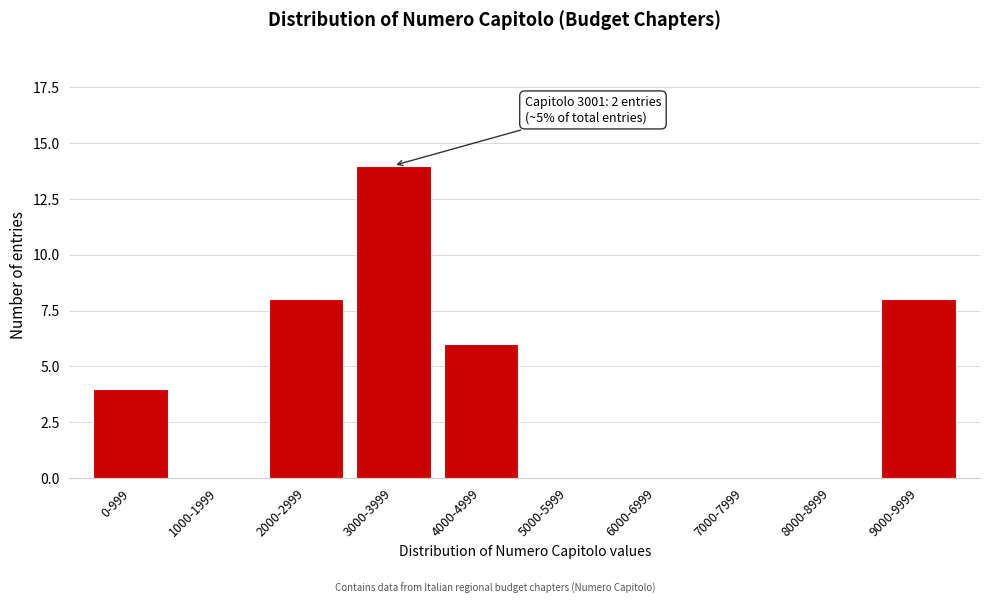

Reading right to left, transcribe all the data shown in this chart.

9000-9999=8	8000-8999=0	7000-7999=0	6000-6999=0	5000-5999=0	4000-4999=6	3000-3999=14	2000-2999=8	1000-1999=0	0-999=4